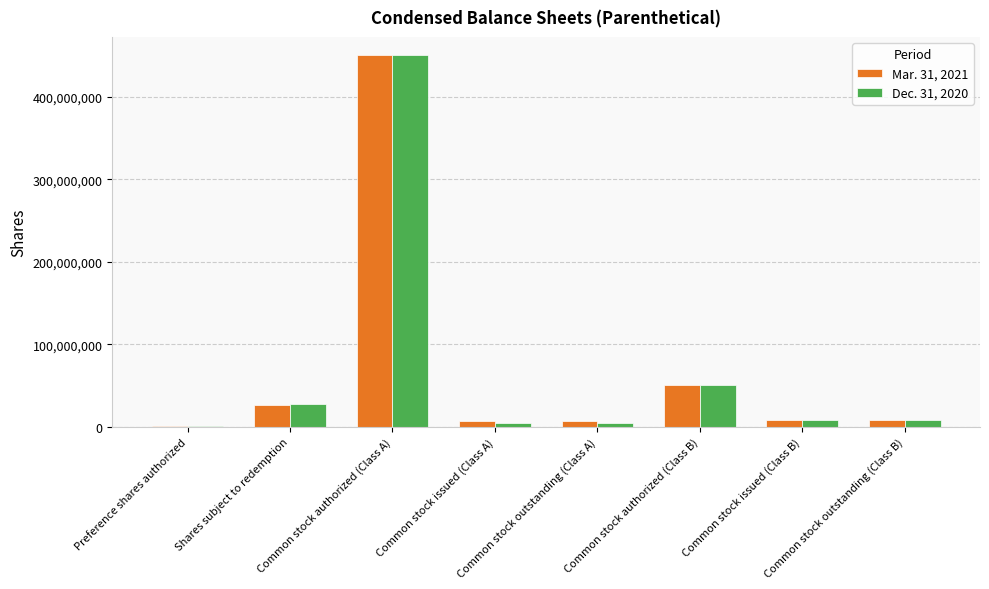

Is it true that Mar. 31, 2021 equals 69231676 at Common stock authorized (Class B)?

False